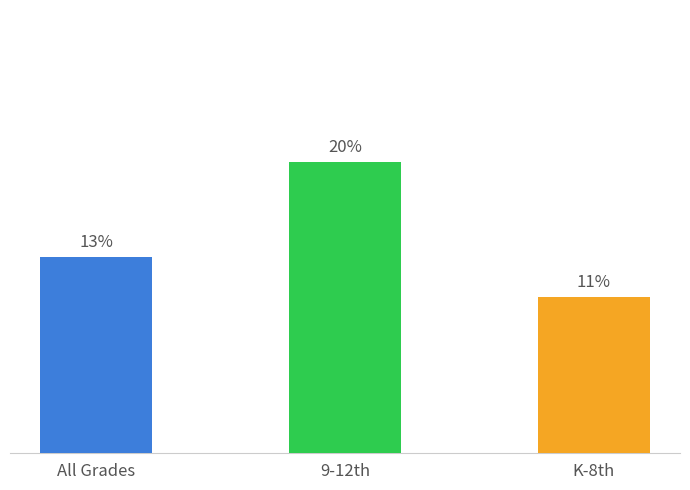

Rank the categories by value from highest to lowest.

9-12th, All Grades, K-8th